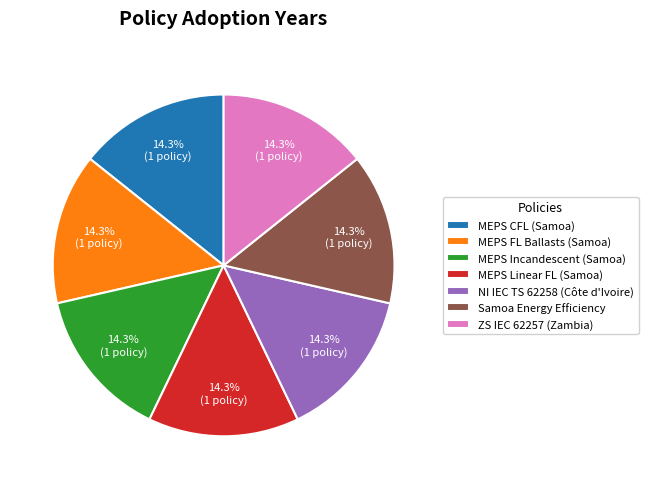

Is the sum of ZS IEC 62257 (Zambia) and MEPS CFL (Samoa) greater than half?

No